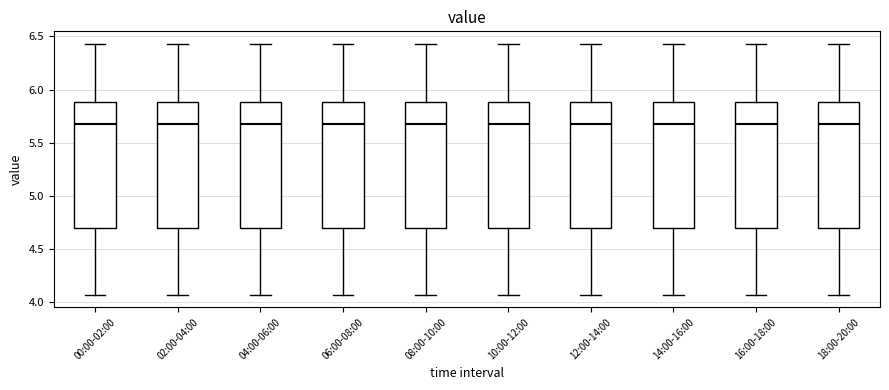

Reading left to right, transcribe this box plot: for each box, give where its median line is, the range the box spans, and where its two whiskers end, as read against the y-axis. The values are not printed on the chart, so give them approximately, as read against the axis.

00:00-02:00: median 5.70, box 4.70 to 5.90, whiskers 4.05 to 6.45
02:00-04:00: median 5.70, box 4.70 to 5.90, whiskers 4.05 to 6.45
04:00-06:00: median 5.70, box 4.70 to 5.90, whiskers 4.05 to 6.45
06:00-08:00: median 5.70, box 4.70 to 5.90, whiskers 4.05 to 6.45
08:00-10:00: median 5.70, box 4.70 to 5.90, whiskers 4.05 to 6.45
10:00-12:00: median 5.70, box 4.70 to 5.90, whiskers 4.05 to 6.45
12:00-14:00: median 5.70, box 4.70 to 5.90, whiskers 4.05 to 6.45
14:00-16:00: median 5.70, box 4.70 to 5.90, whiskers 4.05 to 6.45
16:00-18:00: median 5.70, box 4.70 to 5.90, whiskers 4.05 to 6.45
18:00-20:00: median 5.70, box 4.70 to 5.90, whiskers 4.05 to 6.45